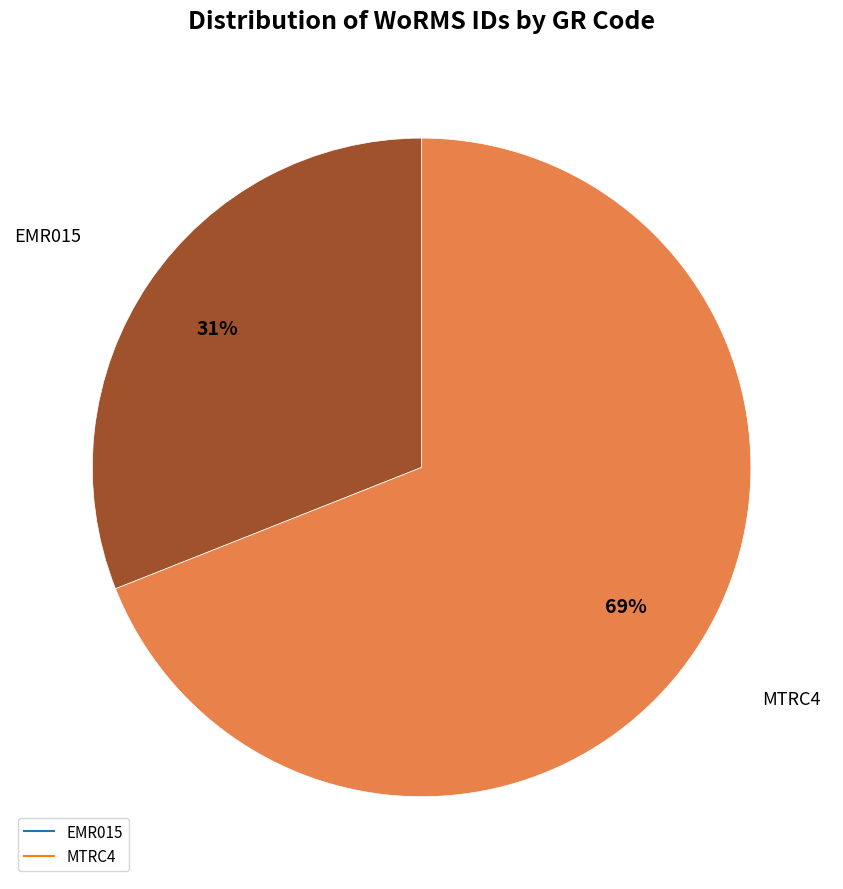

Is there a majority slice in this chart?

Yes